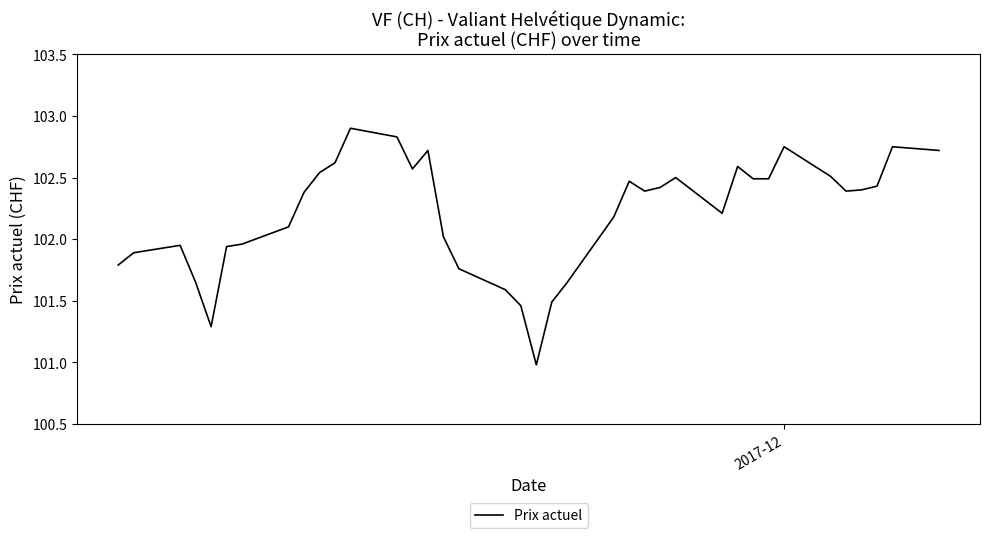

What is the minimum value shown in the chart?

101.0